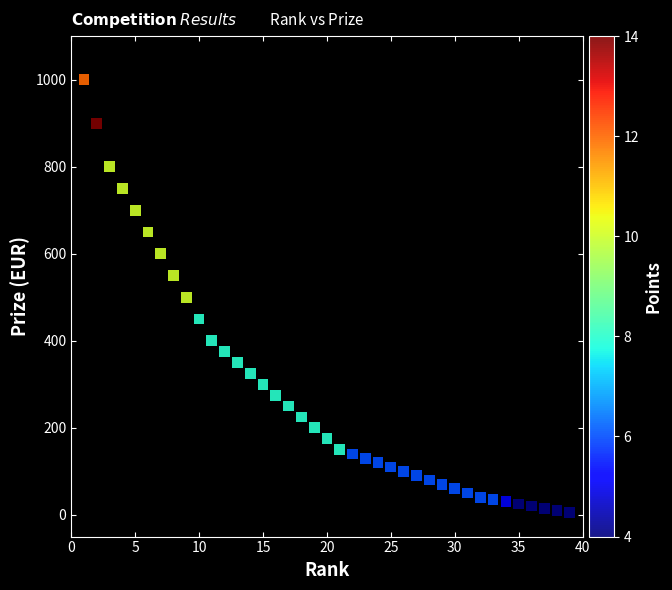

What is the range of X values (max minus min)?

38